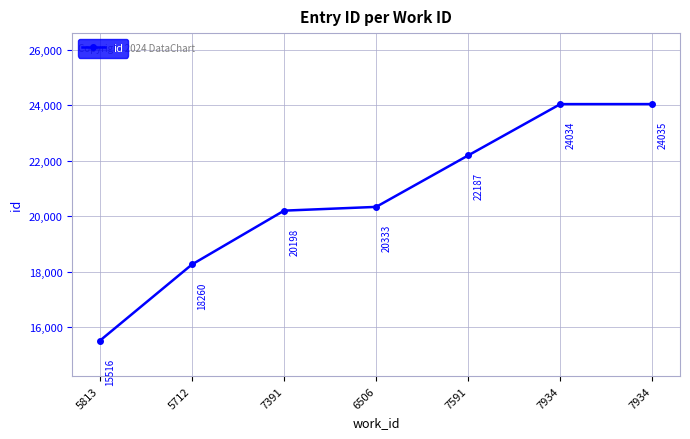

What is the change in value from 7591 to 7934?

+1848